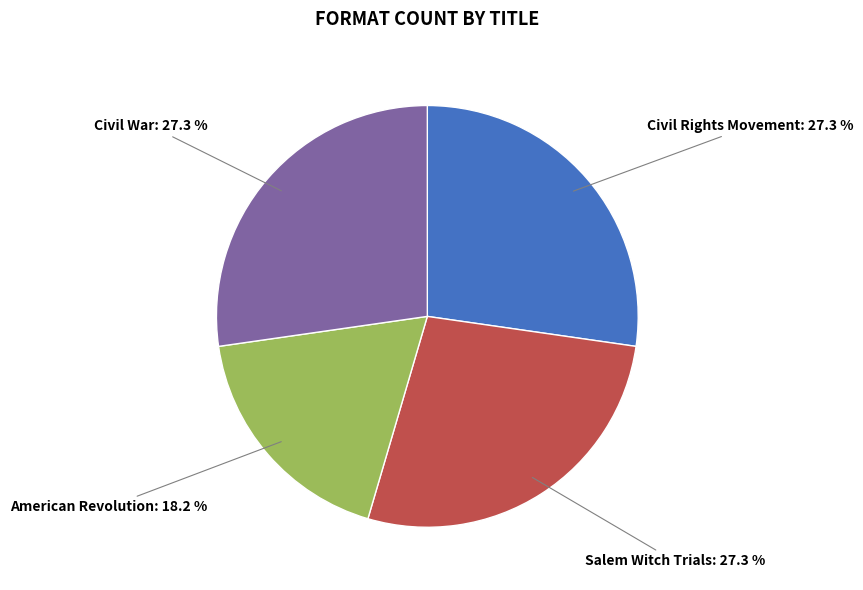

How many slices are in this pie chart?

4